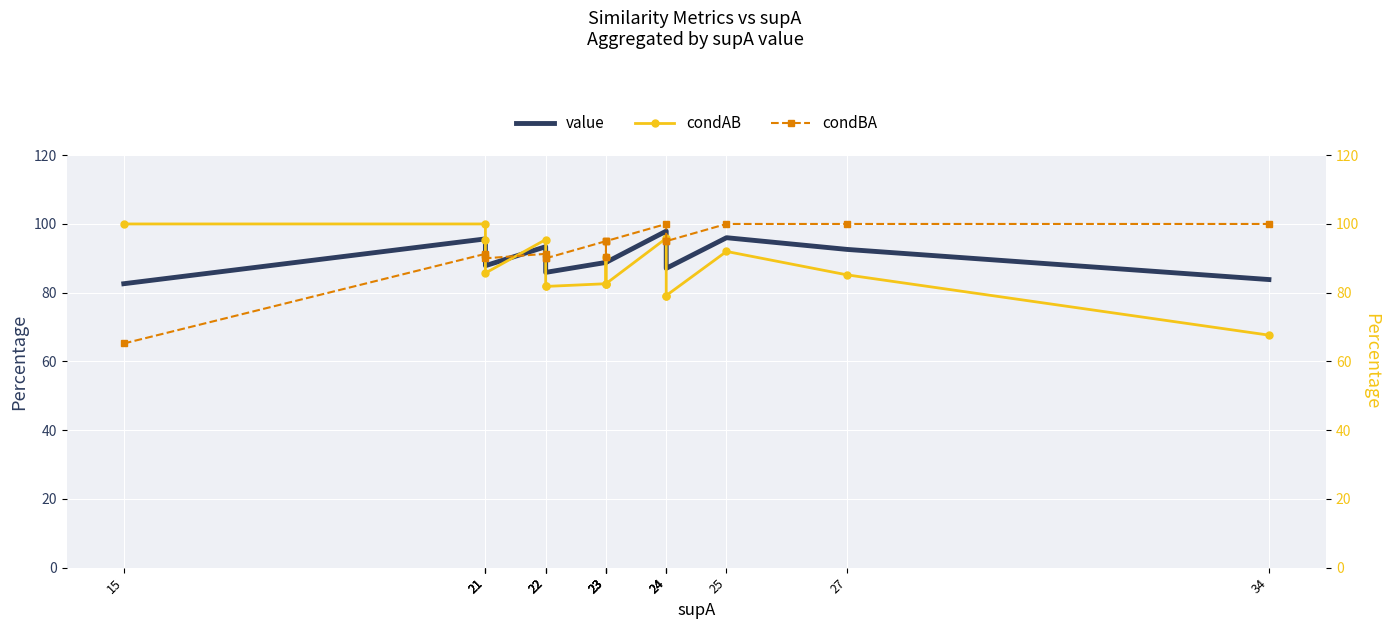

Which series has the largest range (max minus min)?

condBA